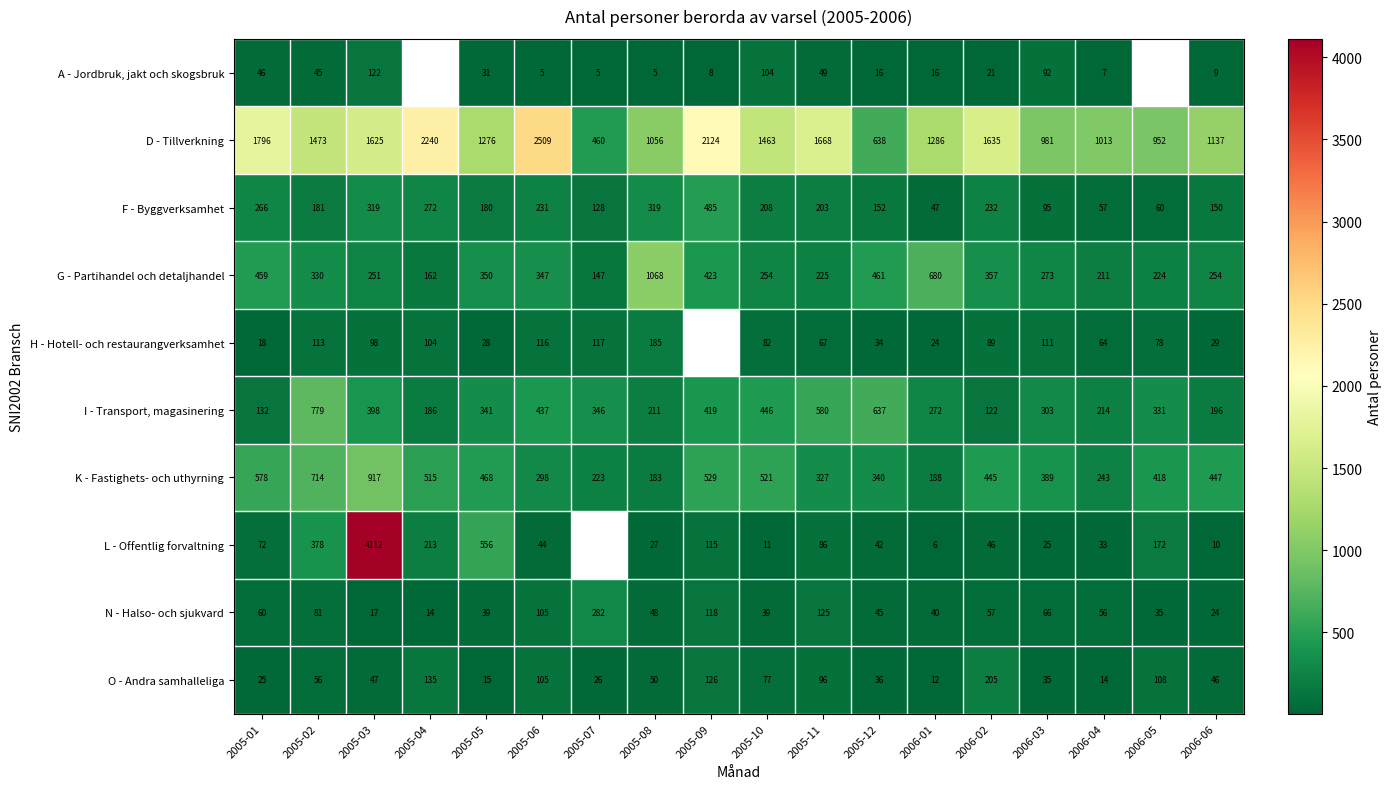

Which category has the lowest value in the K - Fastighets- och uthyrning series?

2005-08